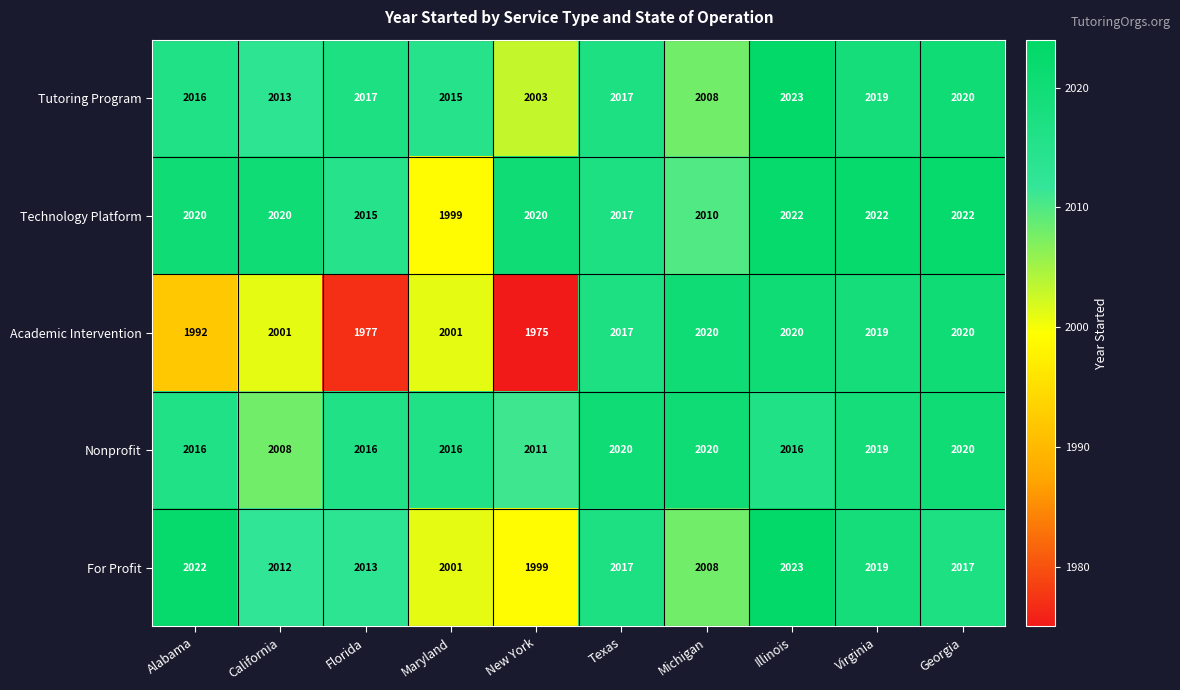

At which label is For Profit closest to 2011?

California